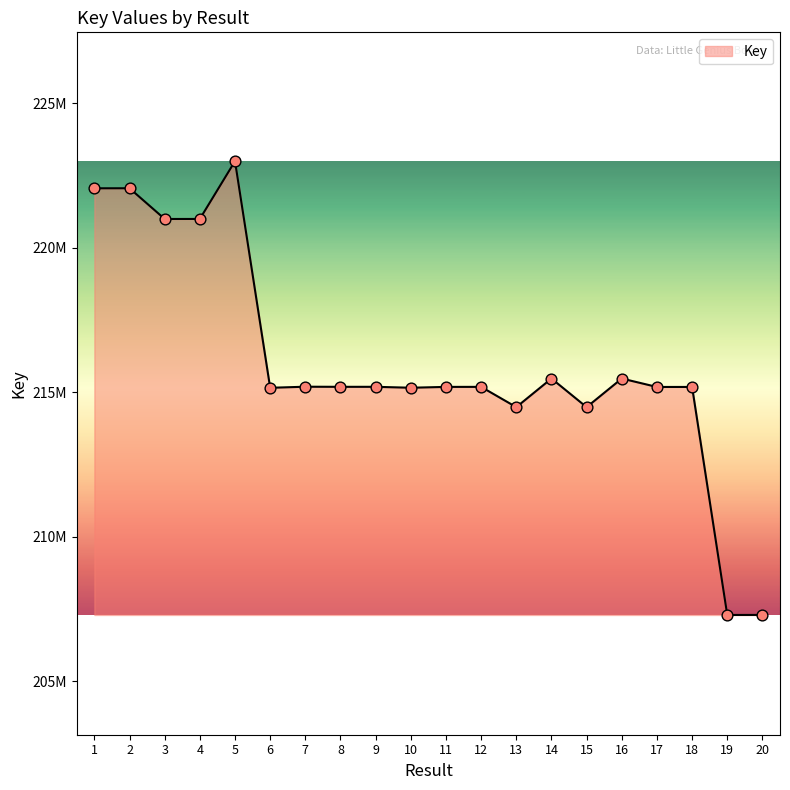

What is the ratio of the value at 11 to the value at 9?

1.0